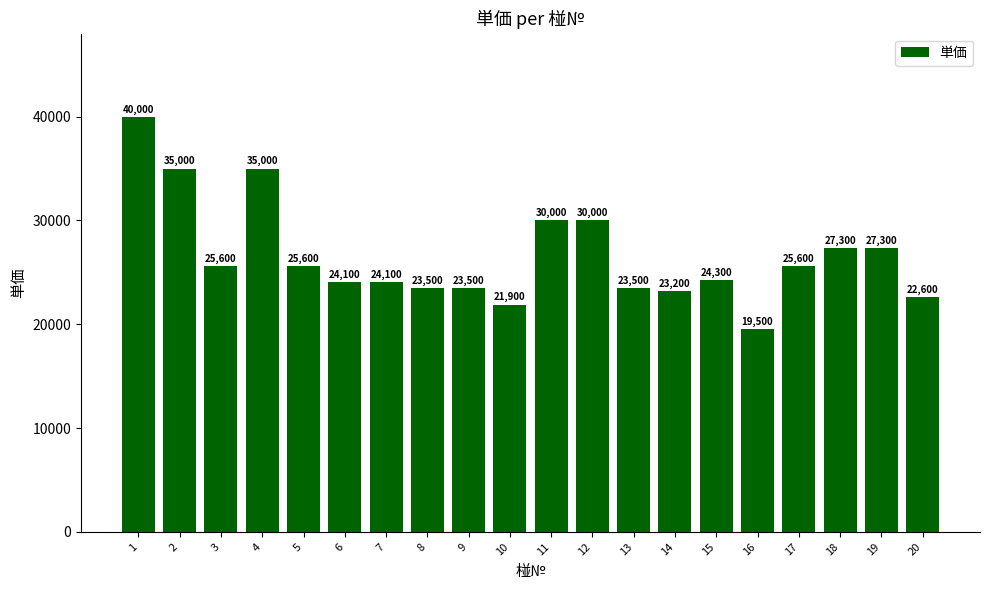

The value at 18 is 45746. True or false?

False